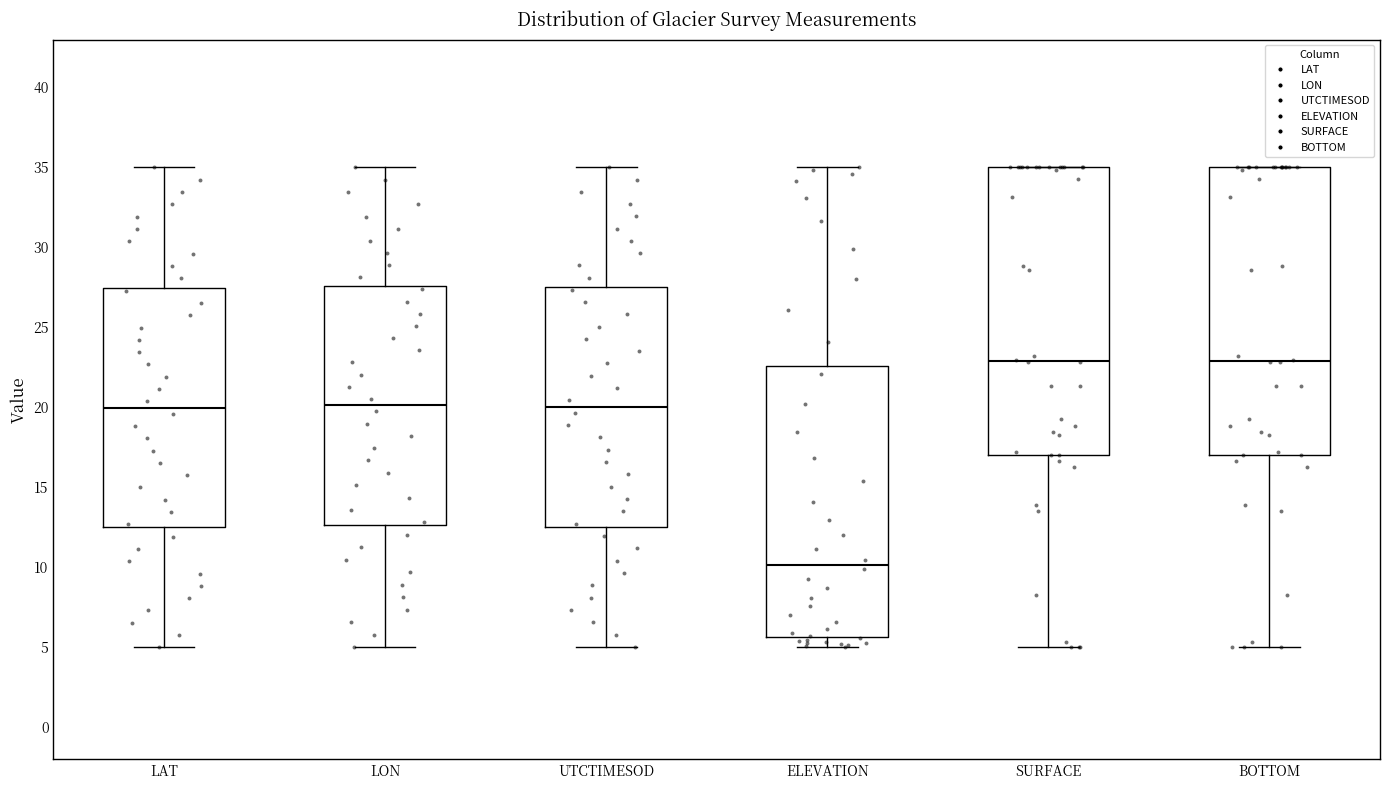

Reading left to right, read every box against the y-axis: the position of its median line, the range the box covers, and the ends of its whiskers. The values are not printed on the chart, so give them approximately, as read against the axis.

LAT: median 20.0, box 12.5 to 27.5, whiskers 5.0 to 35.0
LON: median 20.0, box 12.5 to 27.5, whiskers 5.0 to 35.0
UTCTIMESOD: median 20.0, box 12.5 to 27.5, whiskers 5.0 to 35.0
ELEVATION: median 10.0, box 5.5 to 22.5, whiskers 5.0 to 35.0
SURFACE: median 23.0, box 17.0 to 35.0, whiskers 5.0 to 35.0
BOTTOM: median 23.0, box 17.0 to 35.0, whiskers 5.0 to 35.0